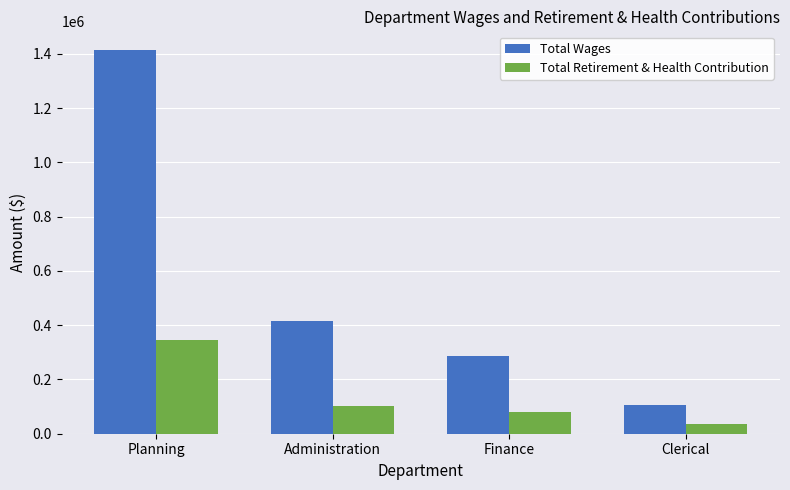

What is the minimum value for Total Retirement & Health Contribution?

36990